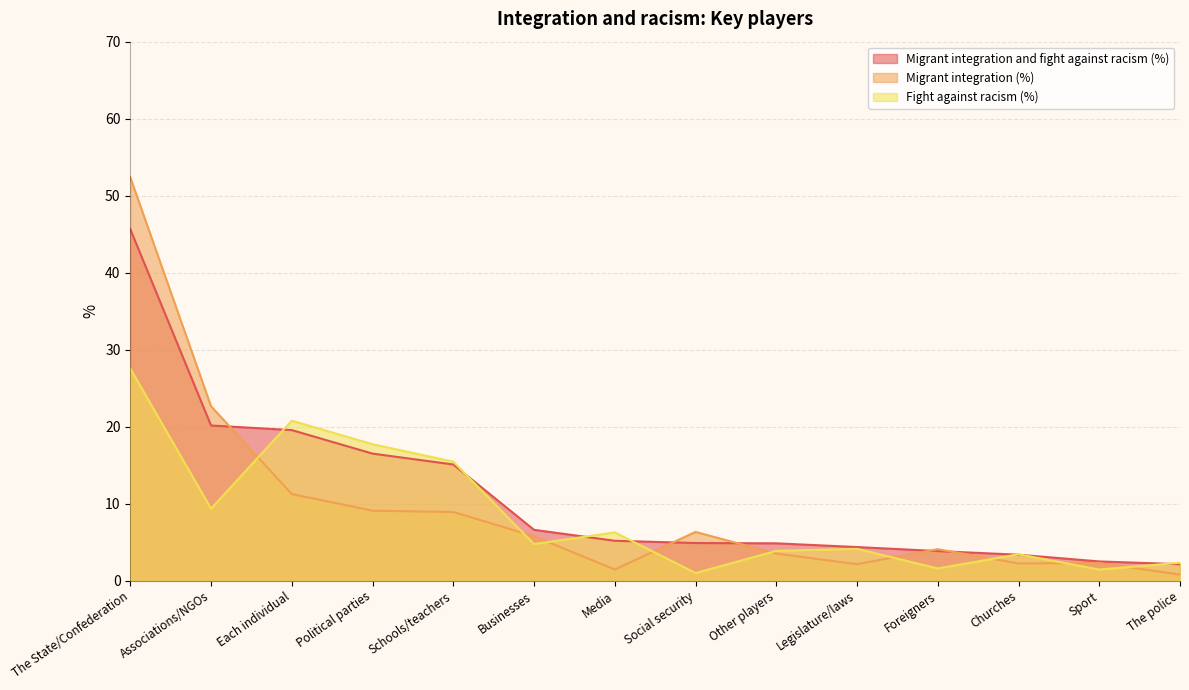

List the labels in order of Fight against racism (%) value, smallest first.

Social security, Sport, Foreigners, The police, Churches, Other players, Legislature/laws, Businesses, Media, Associations/NGOs, Schools/teachers, Political parties, Each individual, The State/Confederation